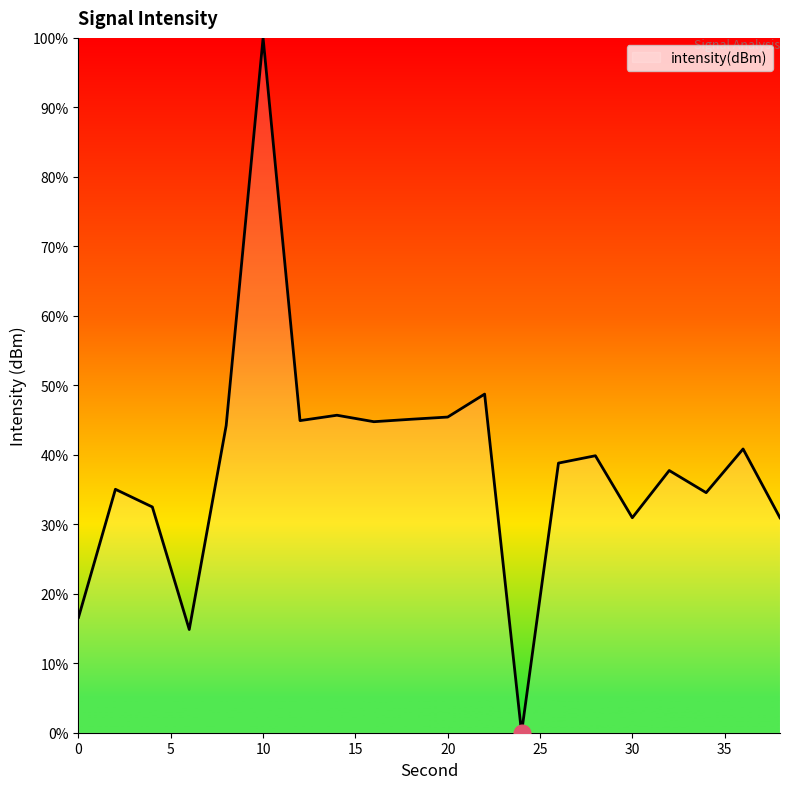

What is the greatest value displayed?

100.0